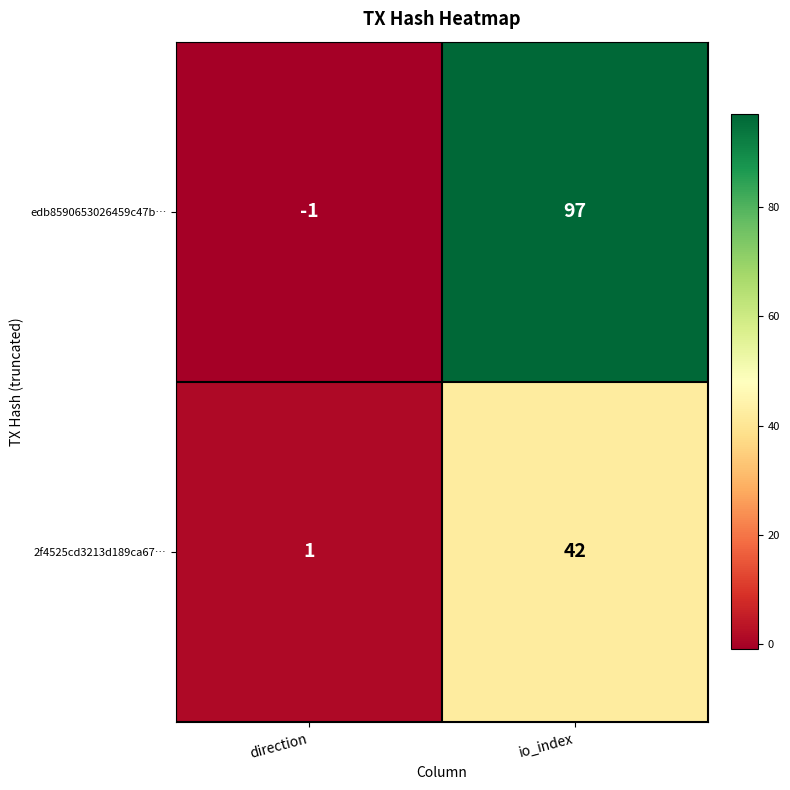

Rank the series by their average value, from lowest to highest.

2f4525cd3213d189ca67…, edb8590653026459c47b…